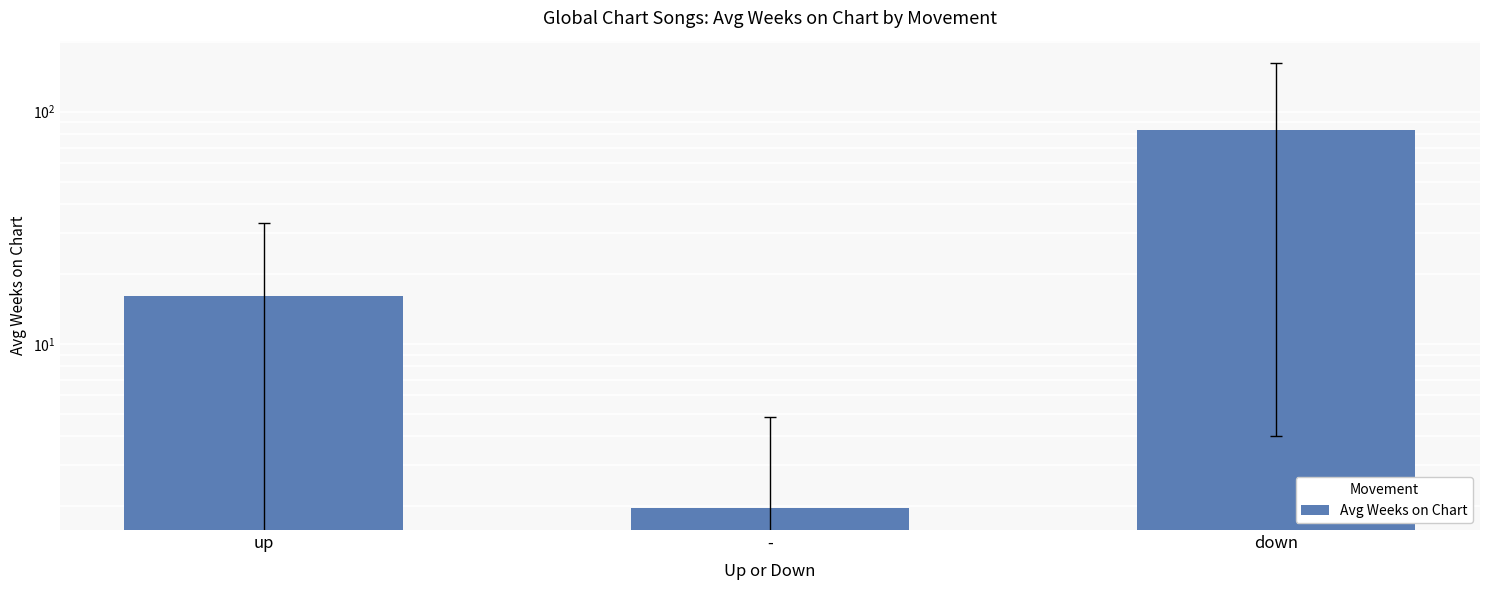

Which category has the highest value across all series?

down